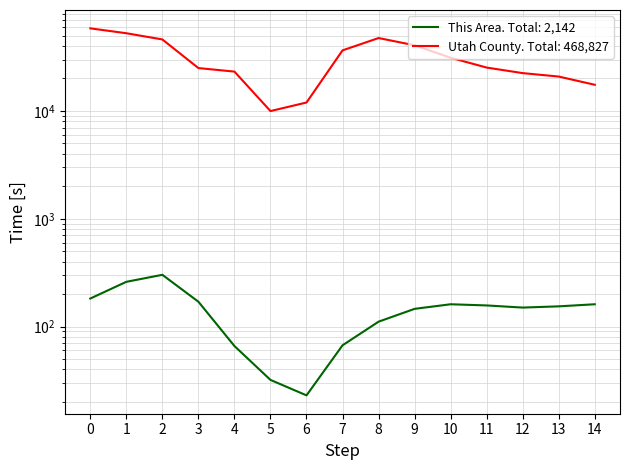

True or false: This Area and Utah County intersect in this chart.

False